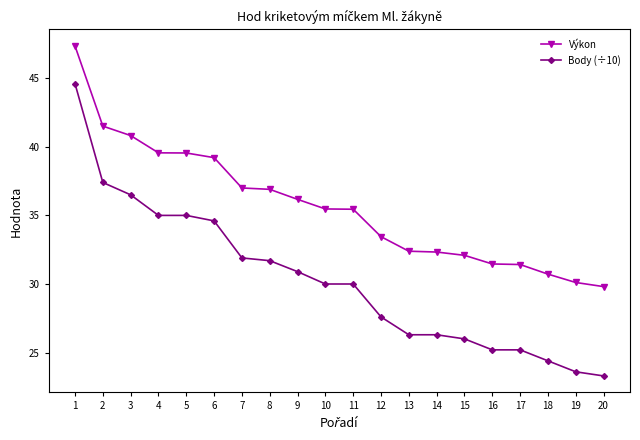

How many lines are shown in the chart?

2